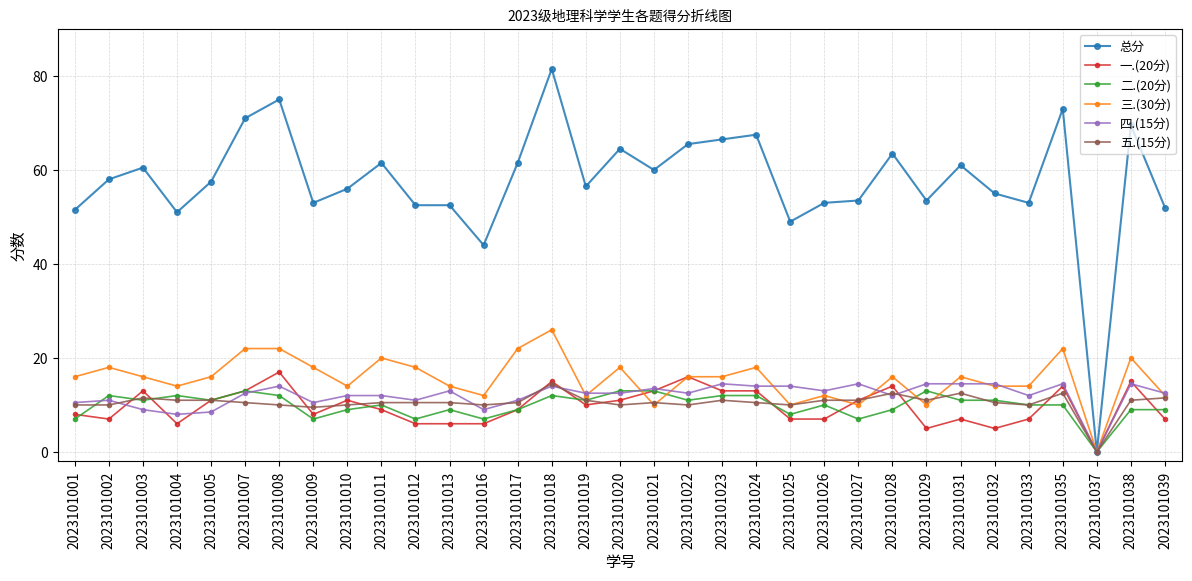

What is the highest value of the 三.(30分) series?

26.0